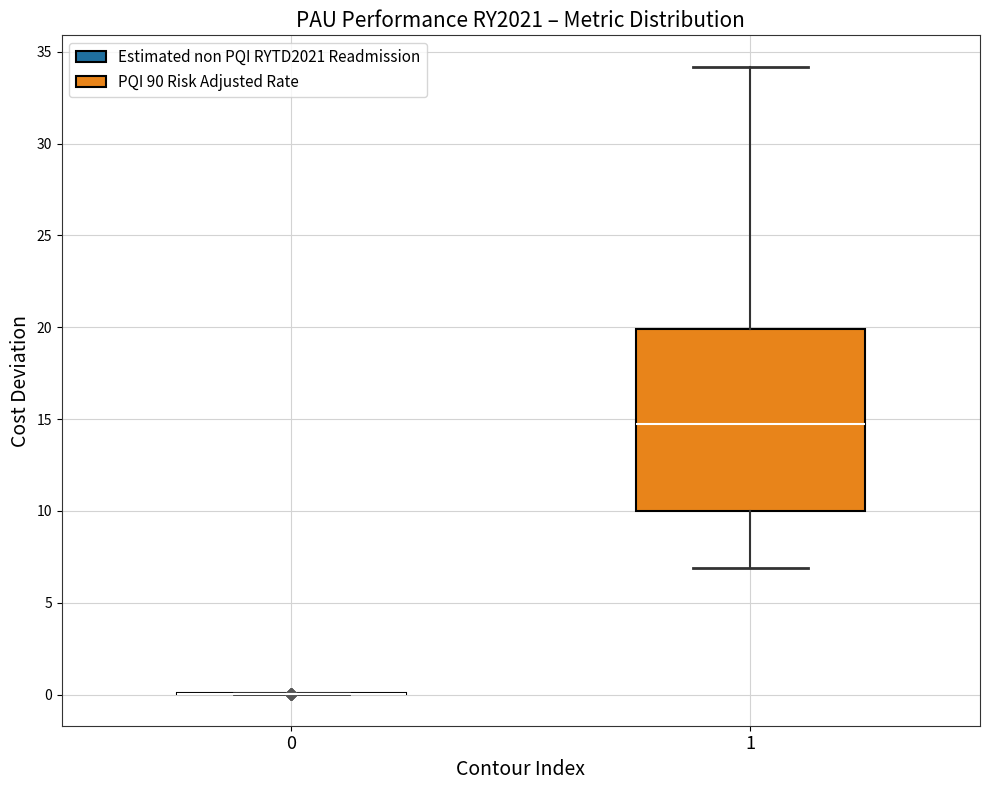

Reading left to right, read every box against the y-axis: the position of its median line, the range the box covers, and the ends of its whiskers. The values are not printed on the chart, so give them approximately, as read against the axis.

0: box collapsed to a line at 0.0, whiskers 0.0 to 0.0
1: median 14.5, box 10.0 to 20.0, whiskers 7.0 to 34.0